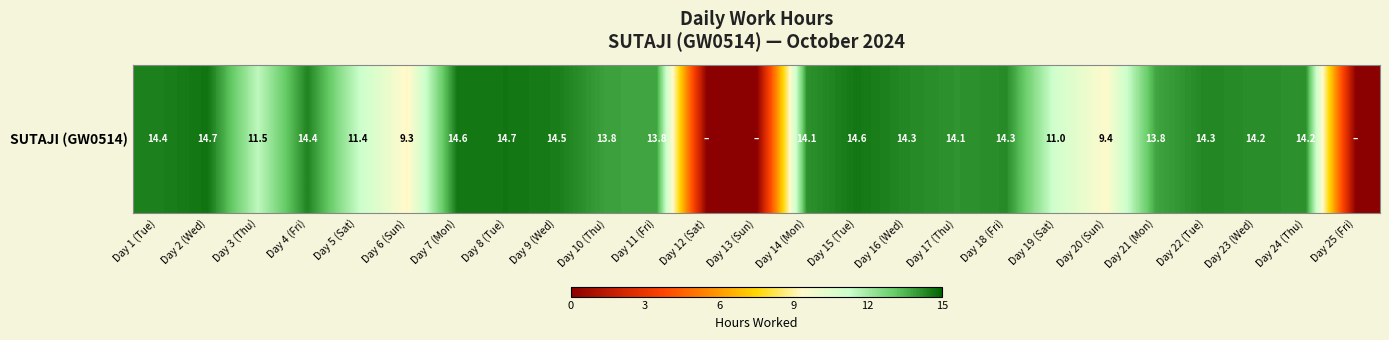

Where does the data first go above 14?

Day 1 (Tue)